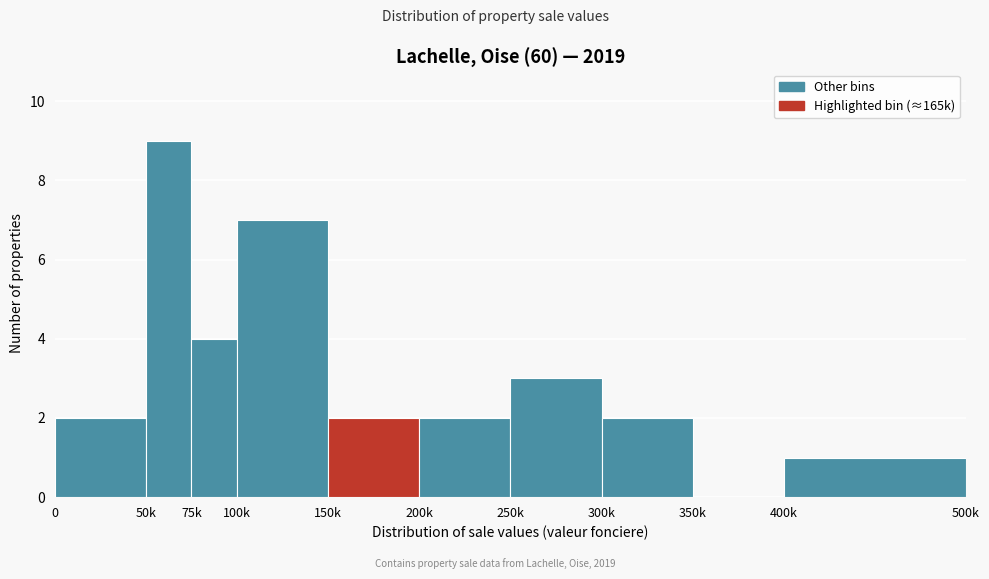

Reading right to left, extract all data points from this chart.

400k=1	350k=0	300k=2	250k=3	200k=2	150k=2	100k=7	75k=4	50k=9	0=2